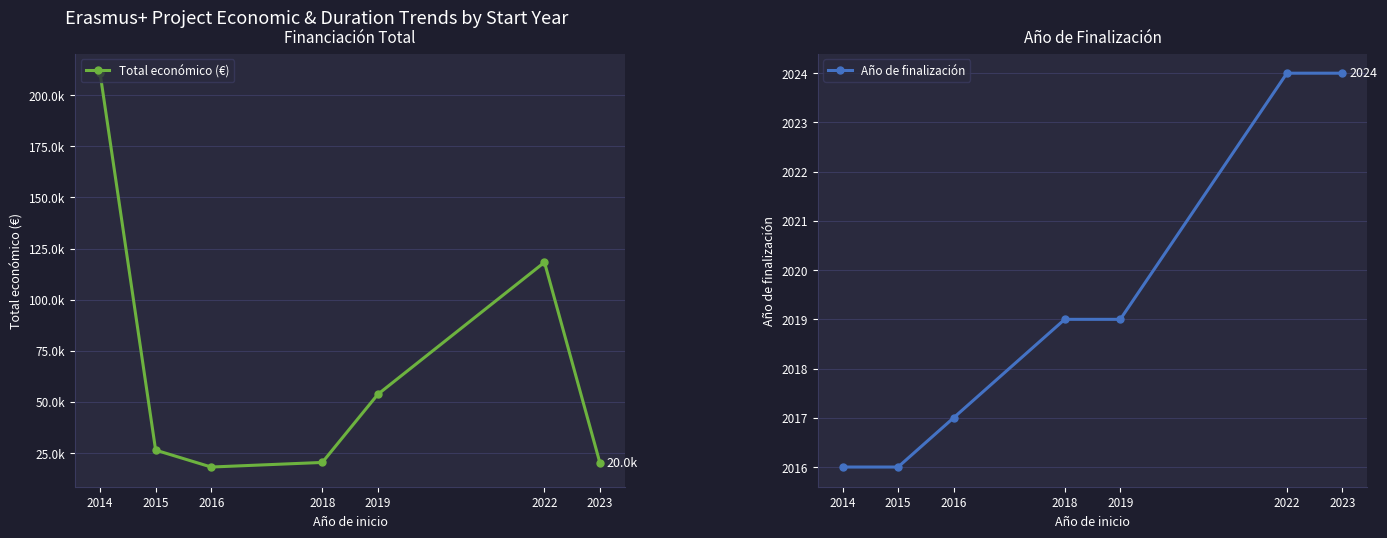

At which category is the sum across all series the highest?

2014